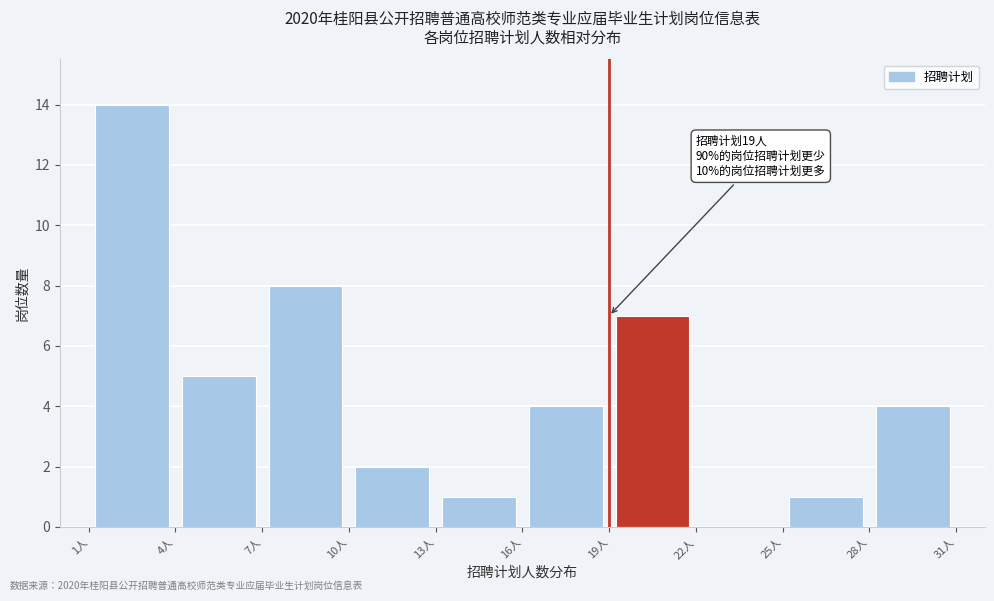

Over which range of the x-axis is the bar tallest?

1 to 4